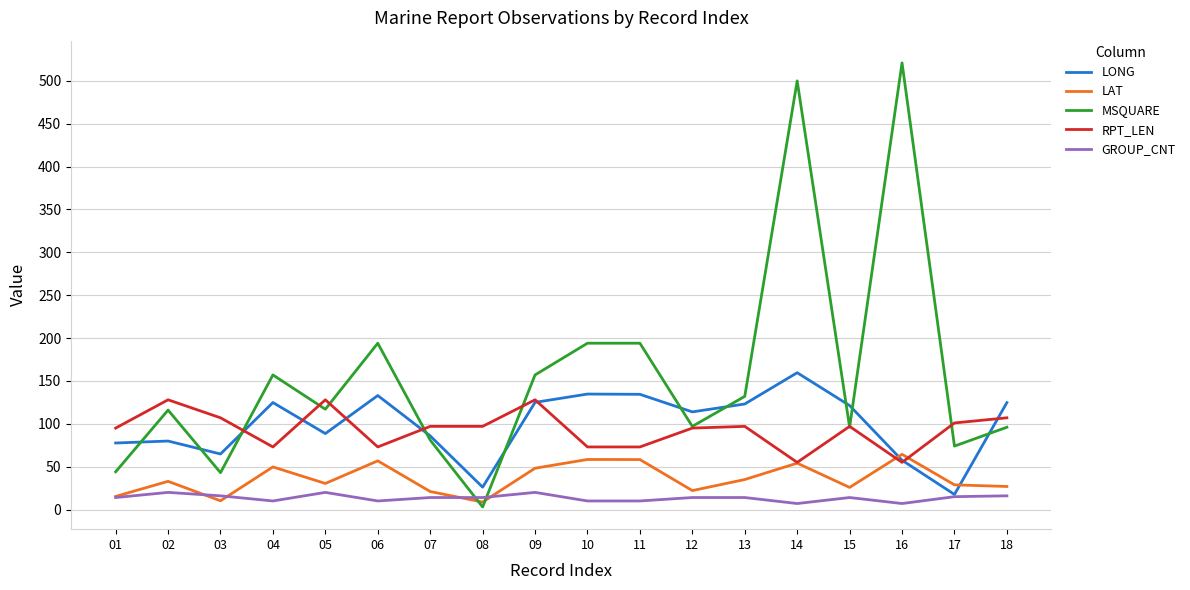

What is the minimum value shown in the chart?

3.0